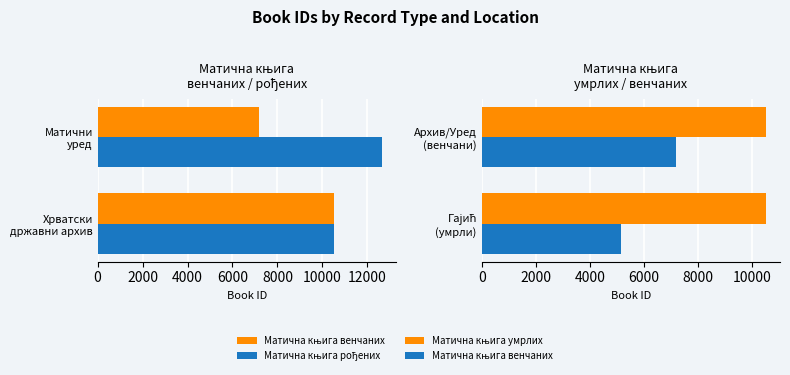

What is the difference between the maximum and minimum values in the Матична књига рођених series?

2134